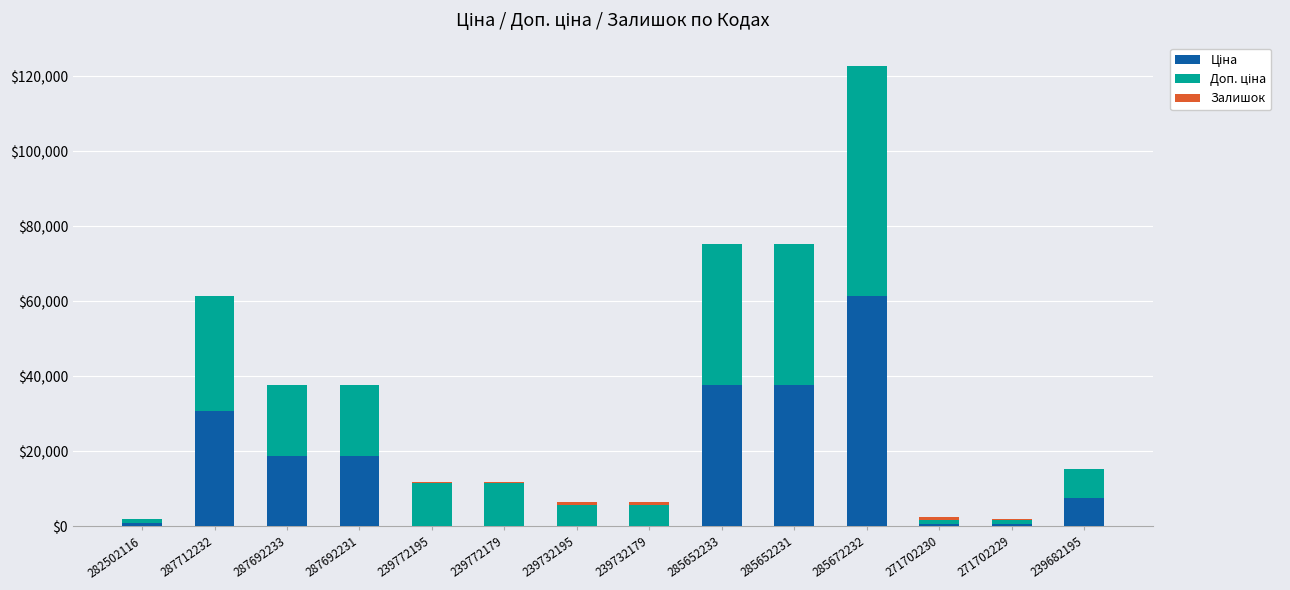

At which category is the sum across all series the highest?

285672232